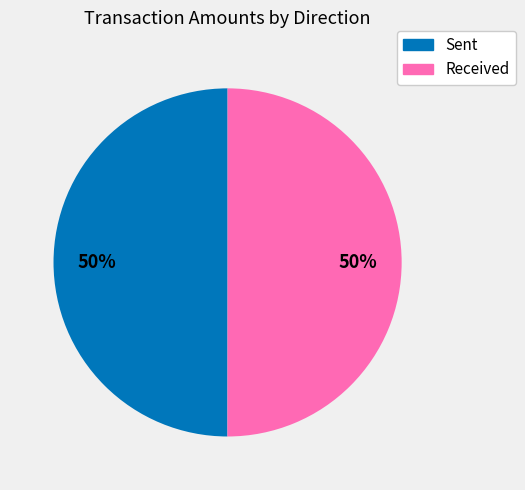

Combined, do Received and Sent account for over 50%?

Yes